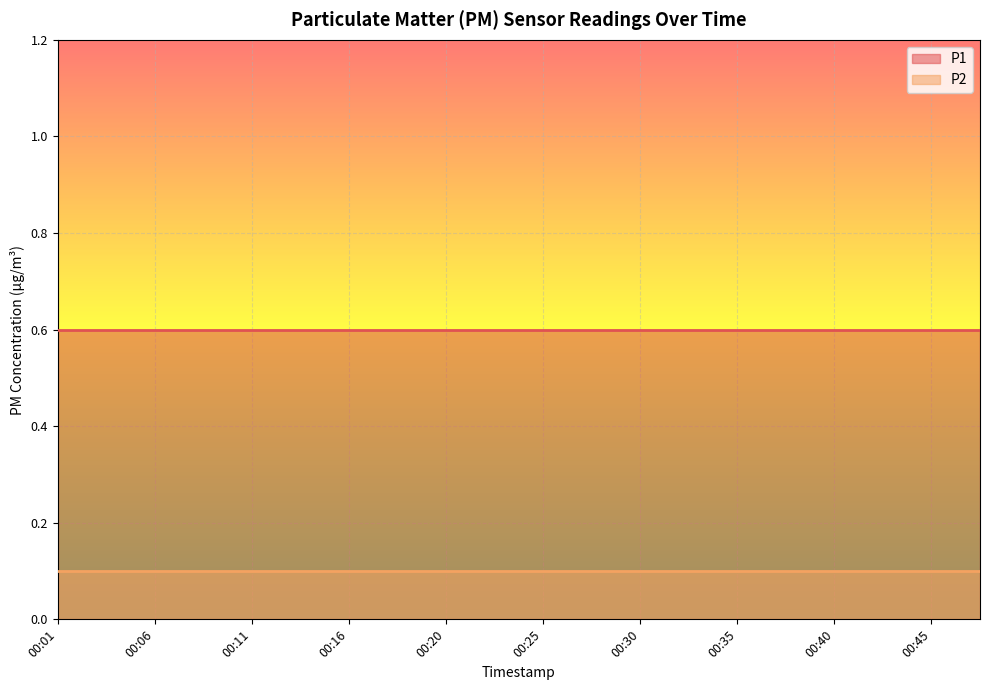

How many lines are shown in the chart?

2